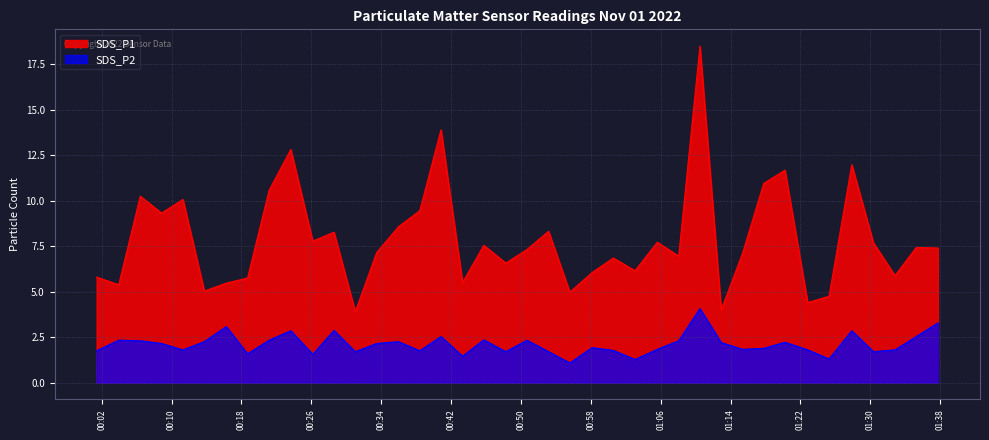

What is the difference between the second highest and minimum values in the SDS_P1 series?

10.0